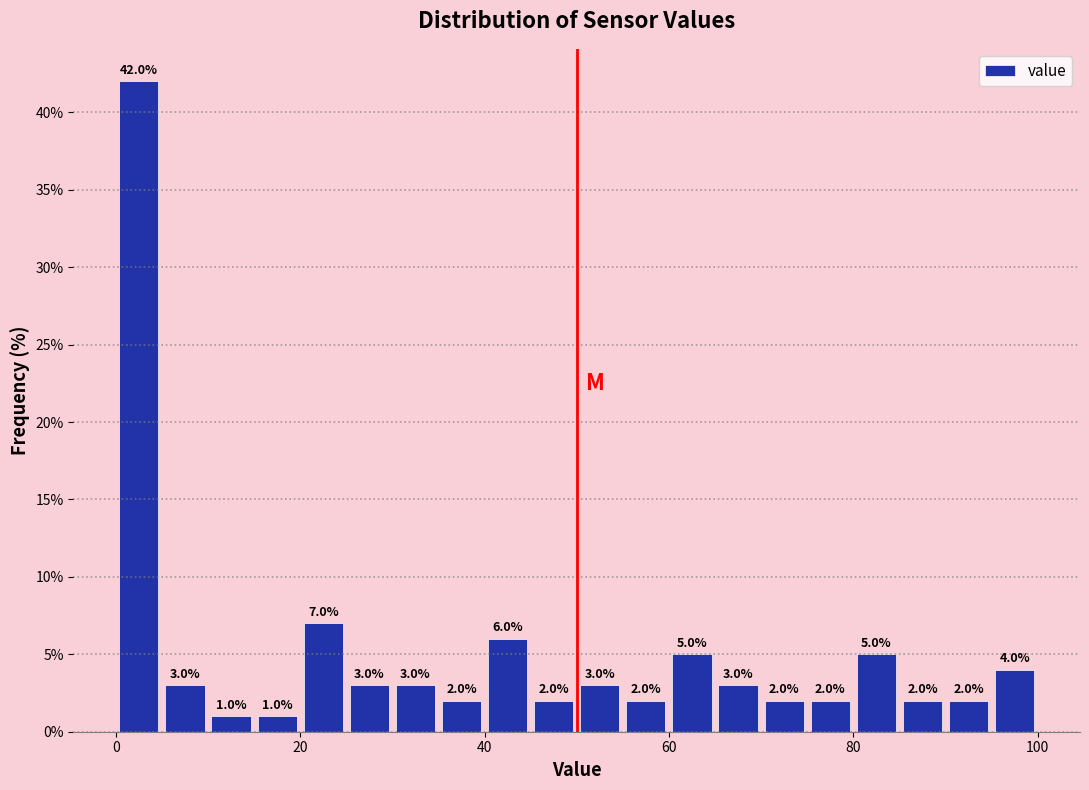

Around what value on the x-axis is the tallest bar? Give the approximate position of its centre, as read against the axis.

2